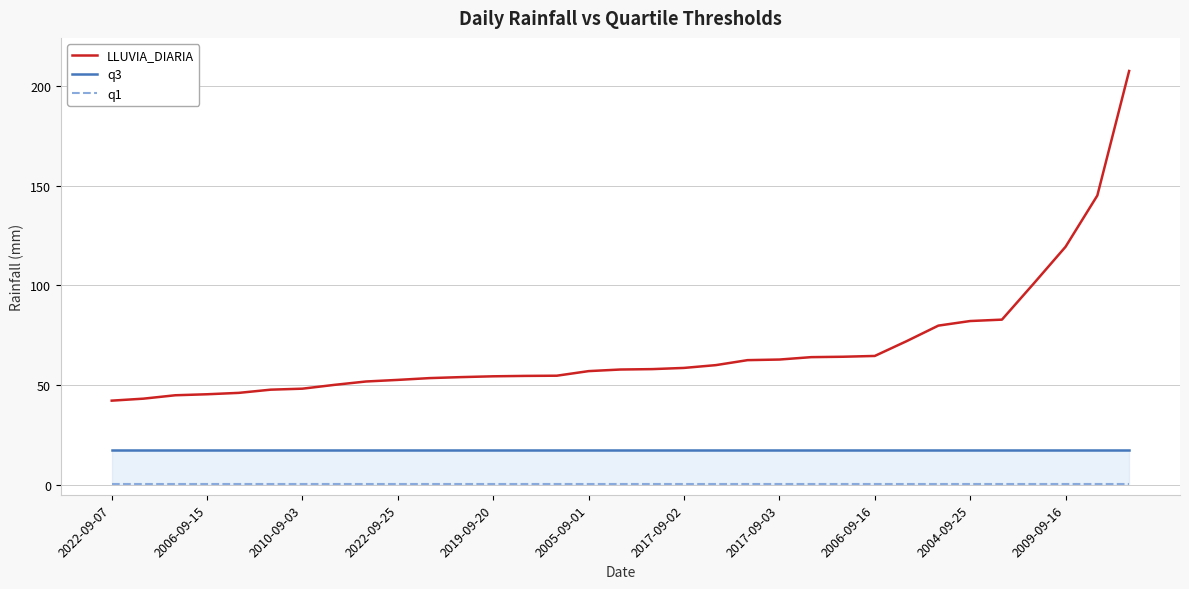

True or false: LLUVIA_DIARIA has a value of 79.8 at 26.

True